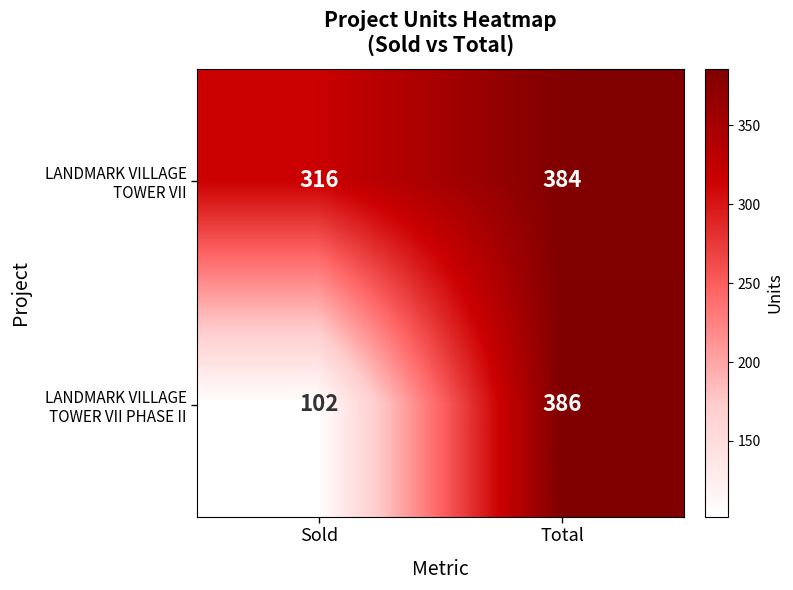

What is the total value across all series at Sold?

418